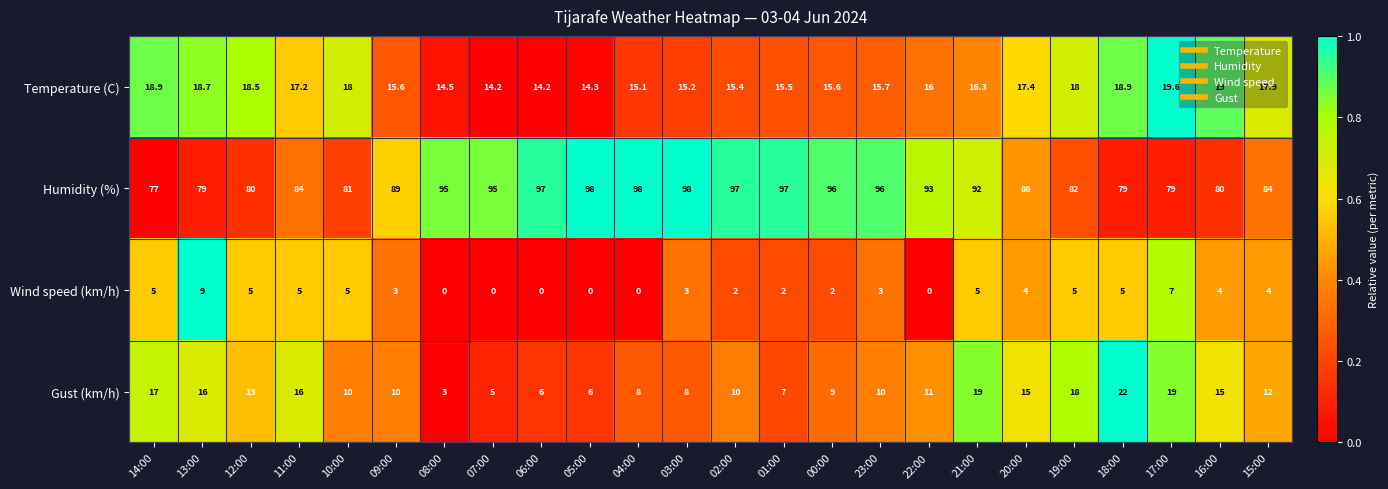

Rank the series by their maximum value, from highest to lowest.

Humidity (%), Gust (km/h), Temperature (C), Wind speed (km/h)